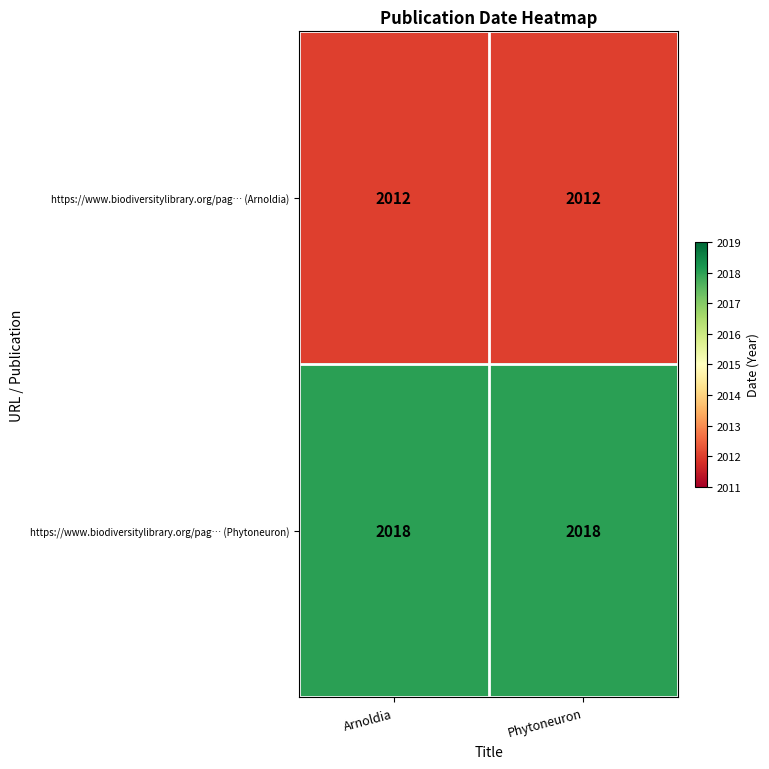

Read the https://www.biodiversitylibrary.org/pag… (Phytoneuron) value at Phytoneuron.

2018